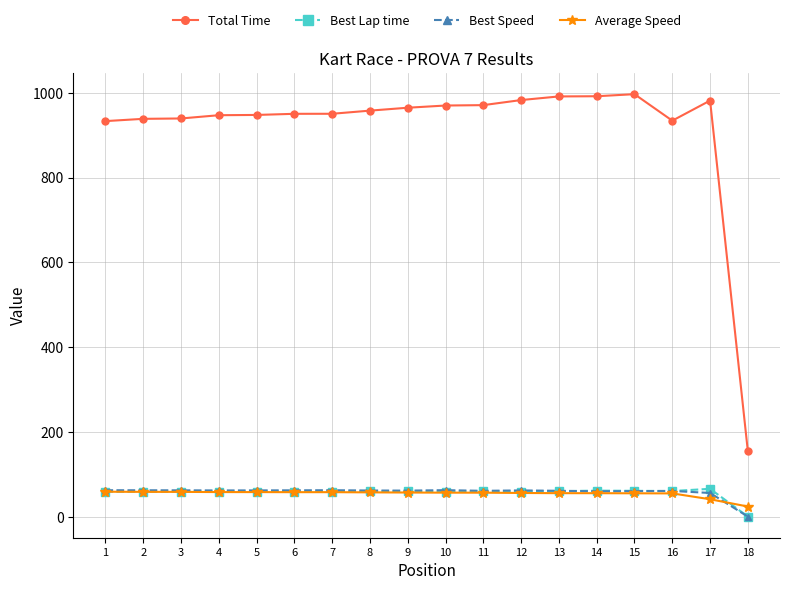

The Best Speed series shows 62.0 at 3. True or false?

True